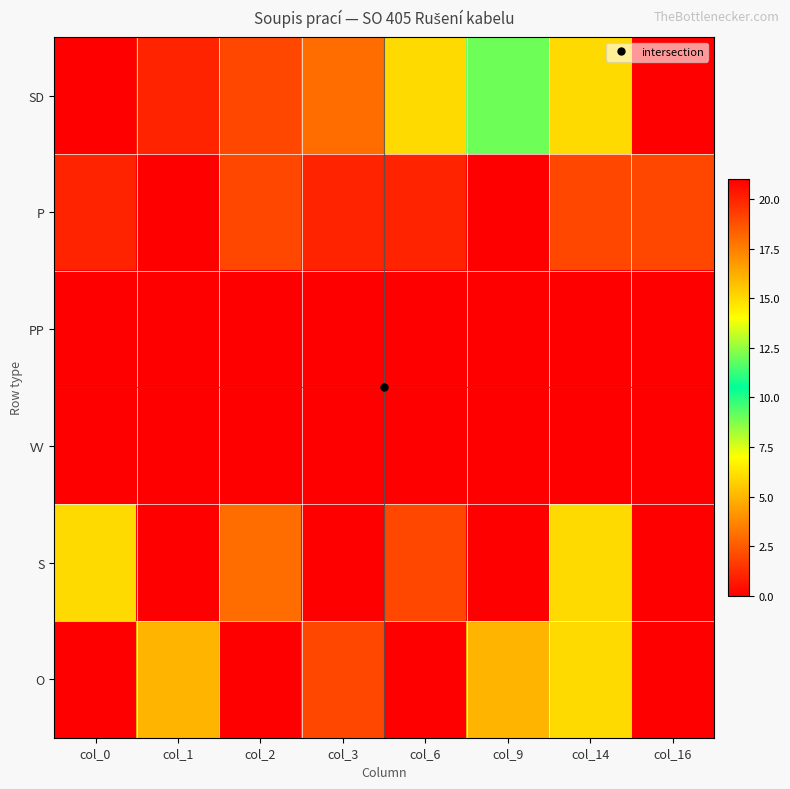

At which category is the sum across all series the highest?

col_14